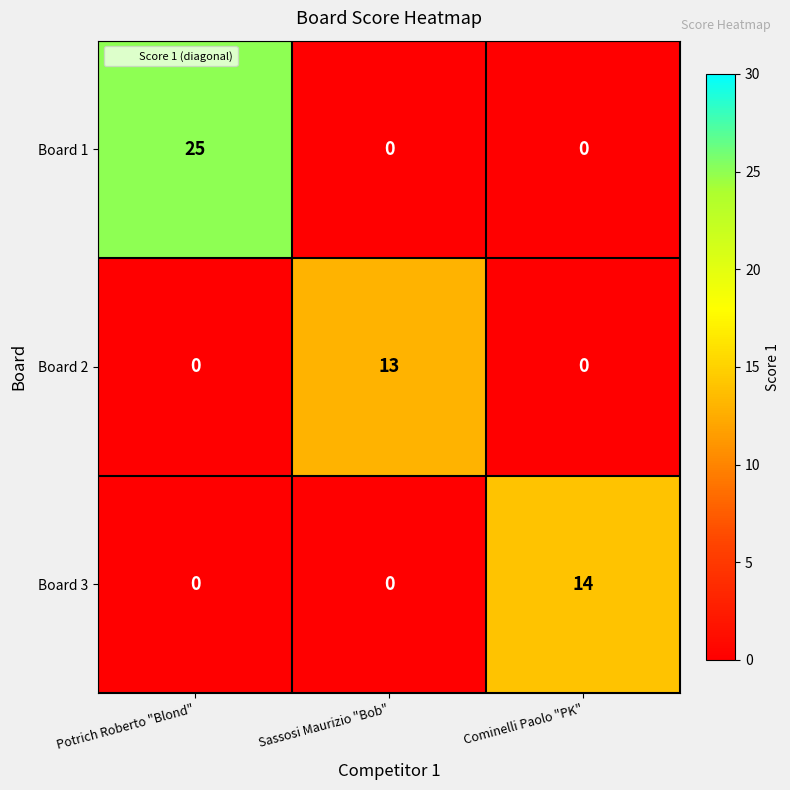

True or false: Board 1 has a value of 0 at Cominelli Paolo "PK".

True